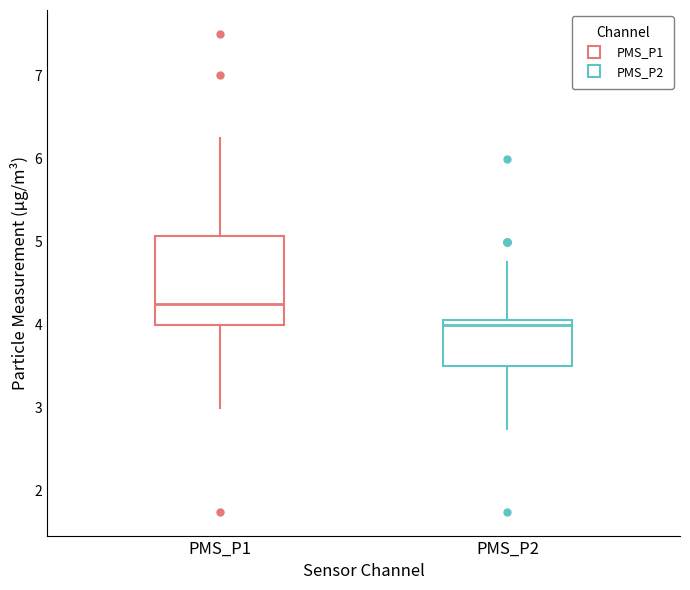

Which box has the lowest median line?

PMS_P2